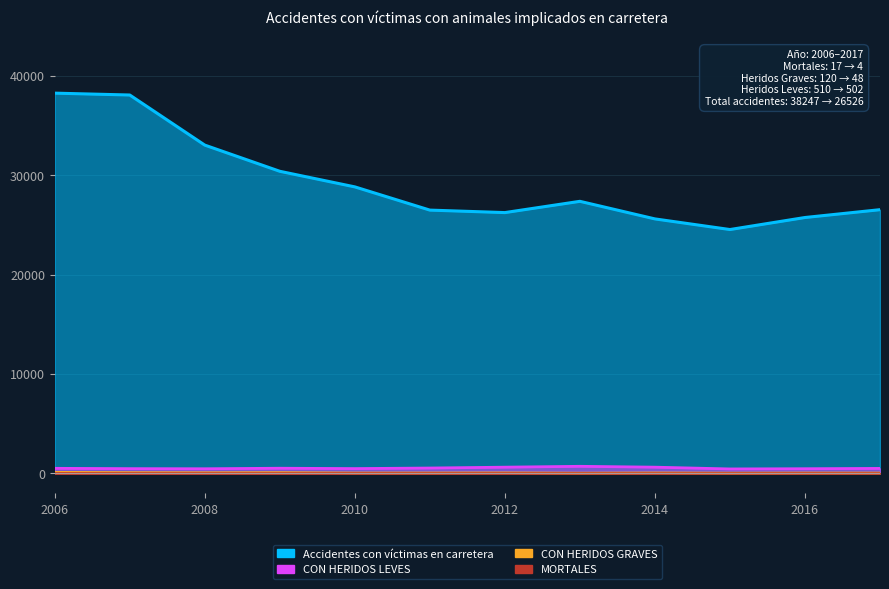

Which category has the lowest value across all series?

2014